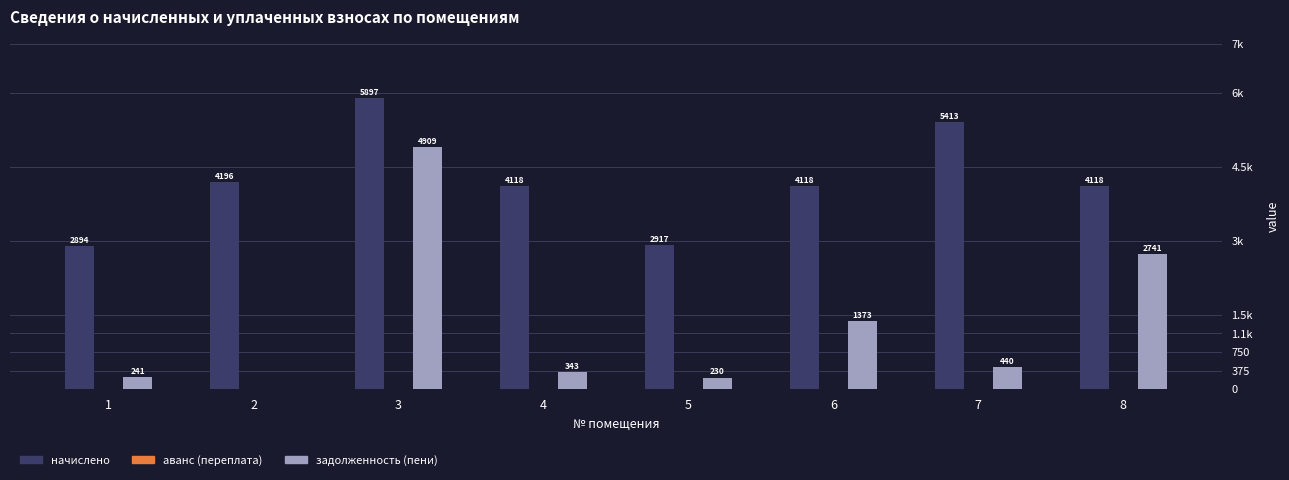

List the series in order of their peak value, highest first.

начислено, задолженность (пени), аванс (переплата)